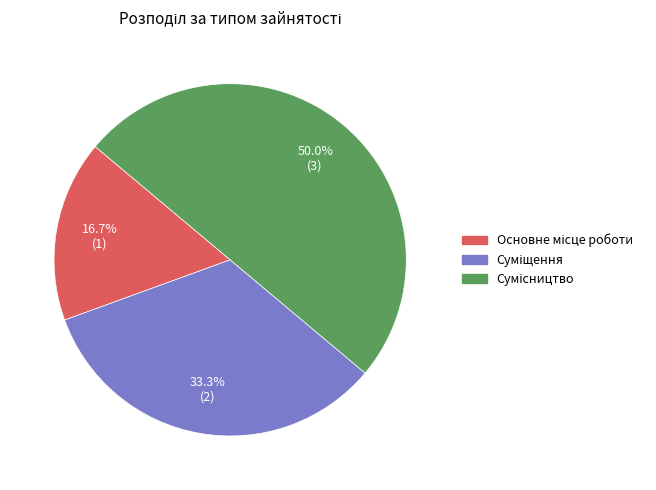

What portion of the pie excludes Суміщення?

66.7%